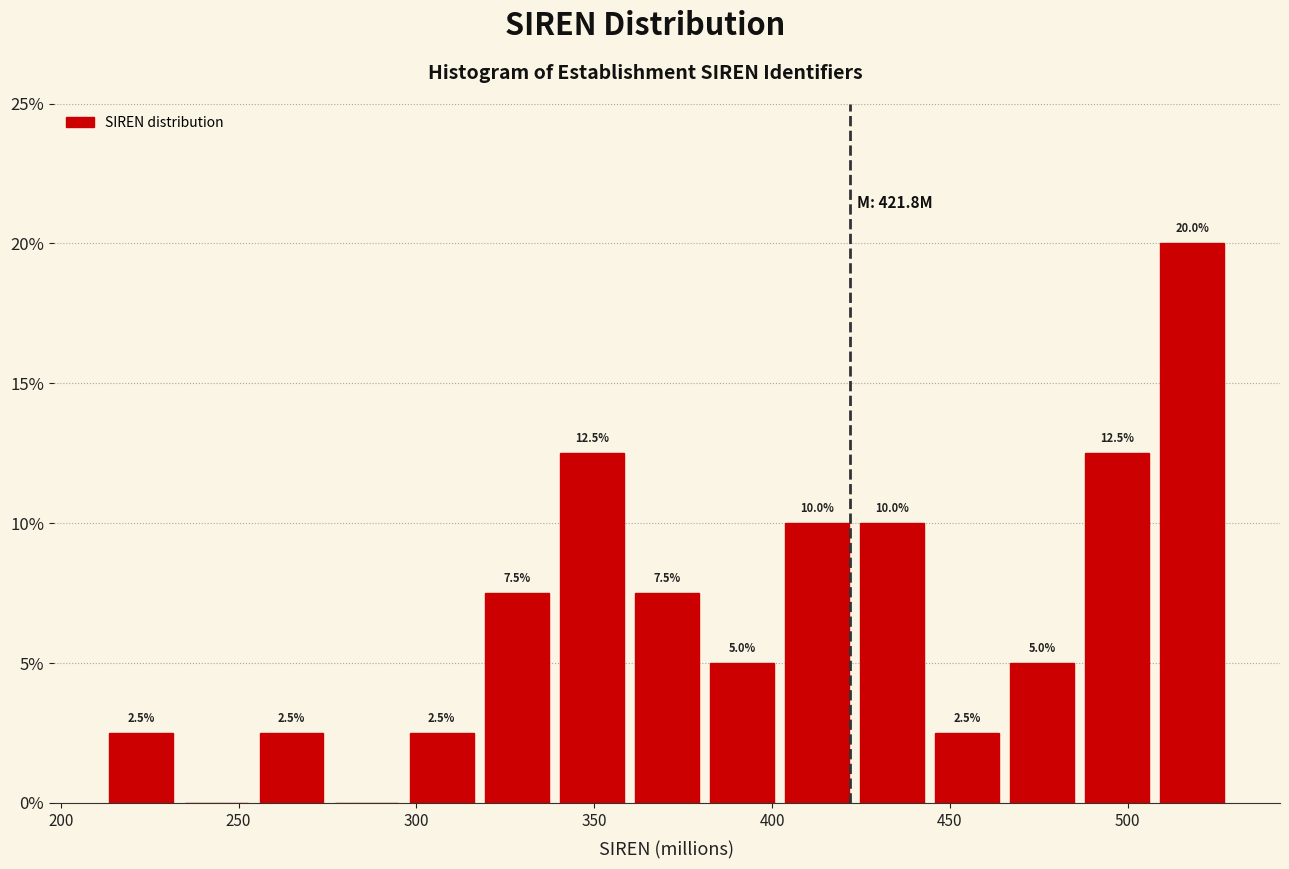

Over which range of the x-axis is the bar tallest?

510 to 530